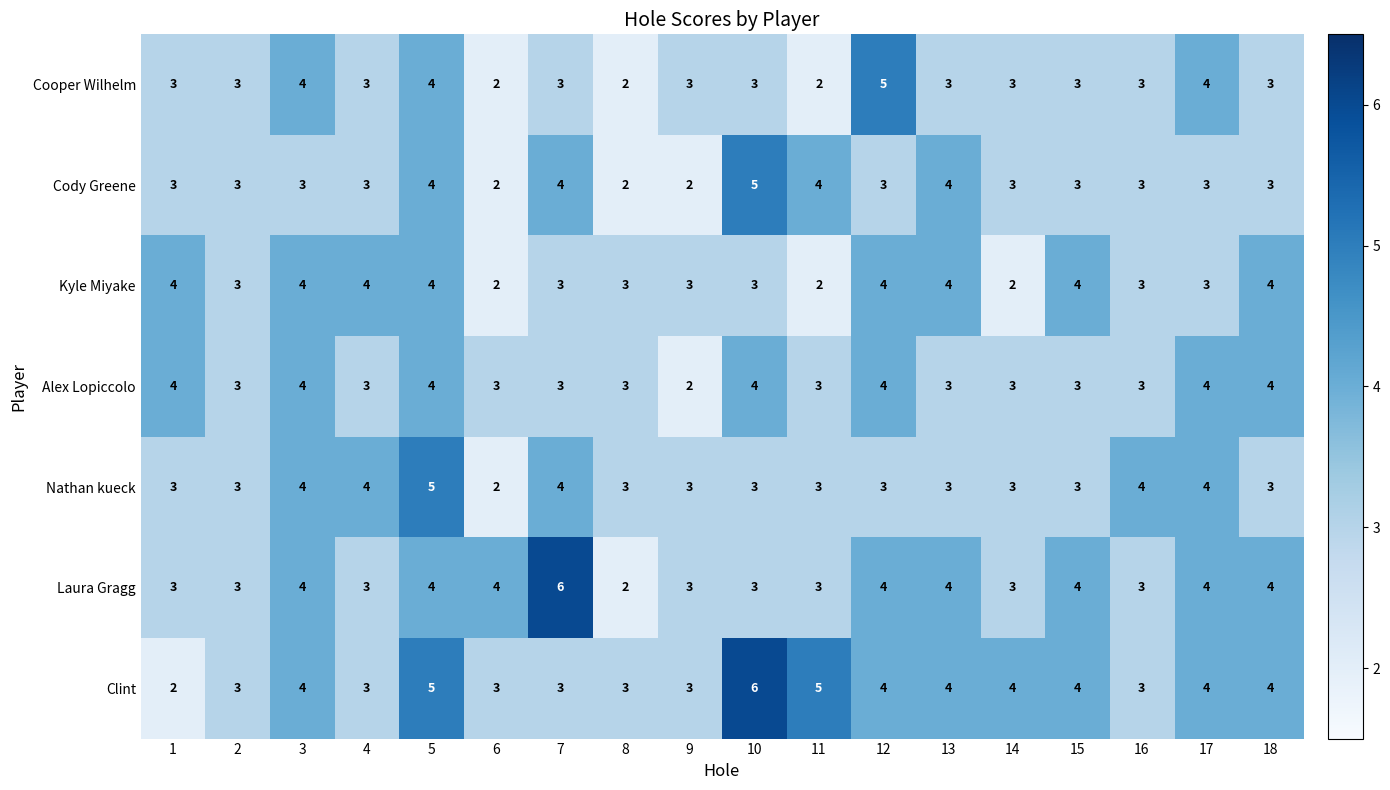

How many categories are shown in the chart?

18